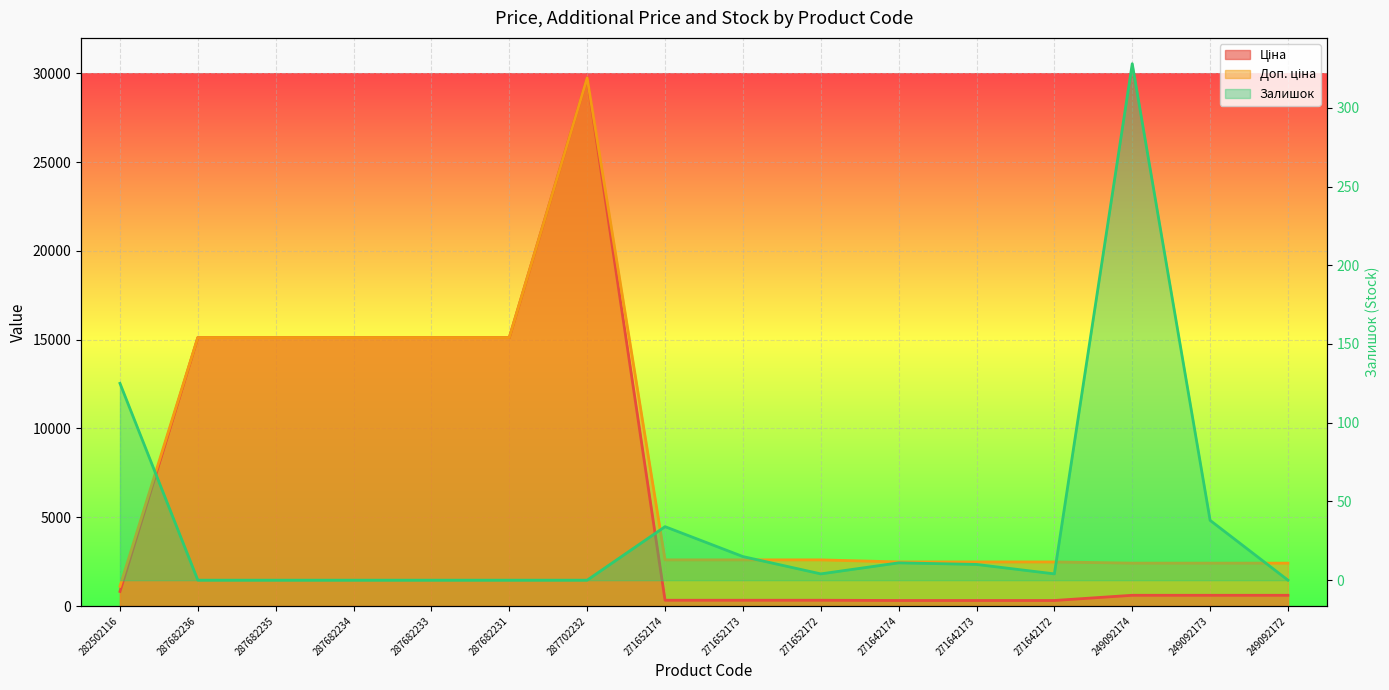

At how many categories does at least one series exceed 29085?

1